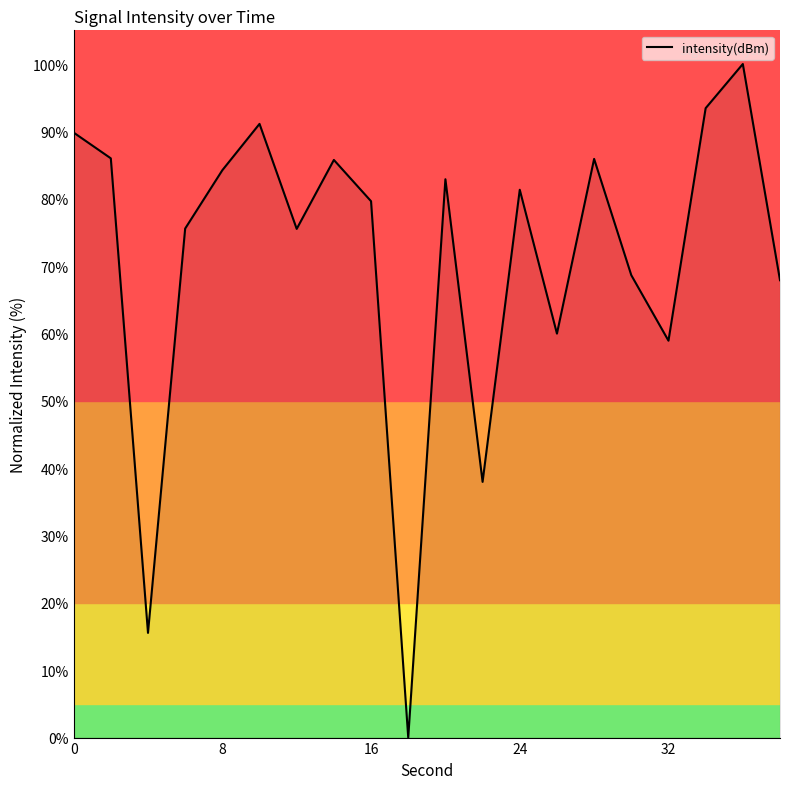

What is the maximum value shown in the chart?

100.0